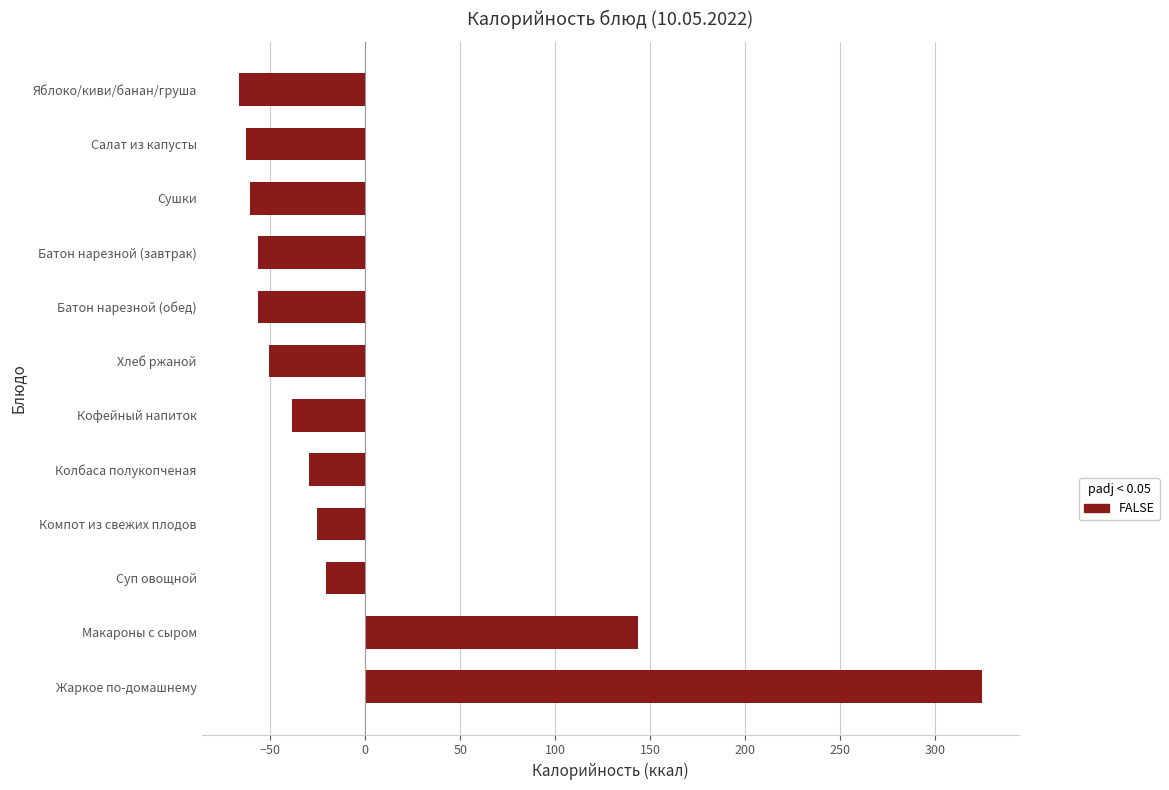

At which label is the value closest to 128?

Макароны с сыром